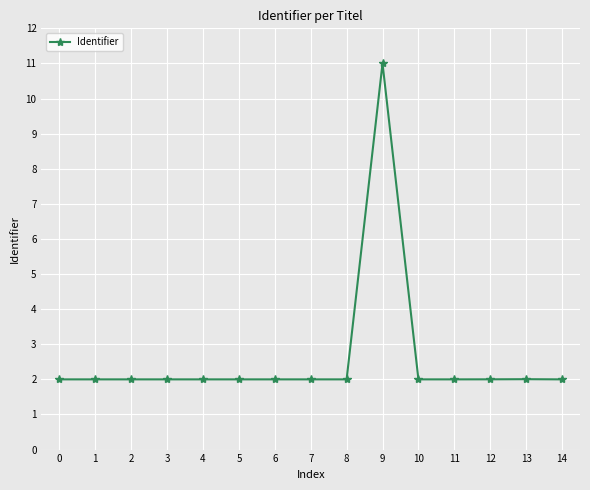

Reading left to right, transcribe all the data shown in this chart.

2.0	2.0	2.0	2.0	2.0	2.0	2.0	2.0	2.0	11.0	2.0	2.0	2.0	2.0	2.0